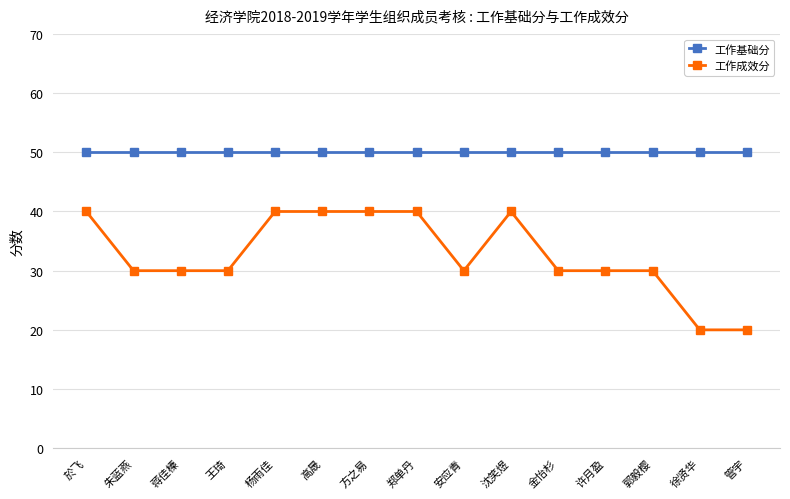

True or false: 工作成效分 has a value of 10 at 郭毅樱.

False